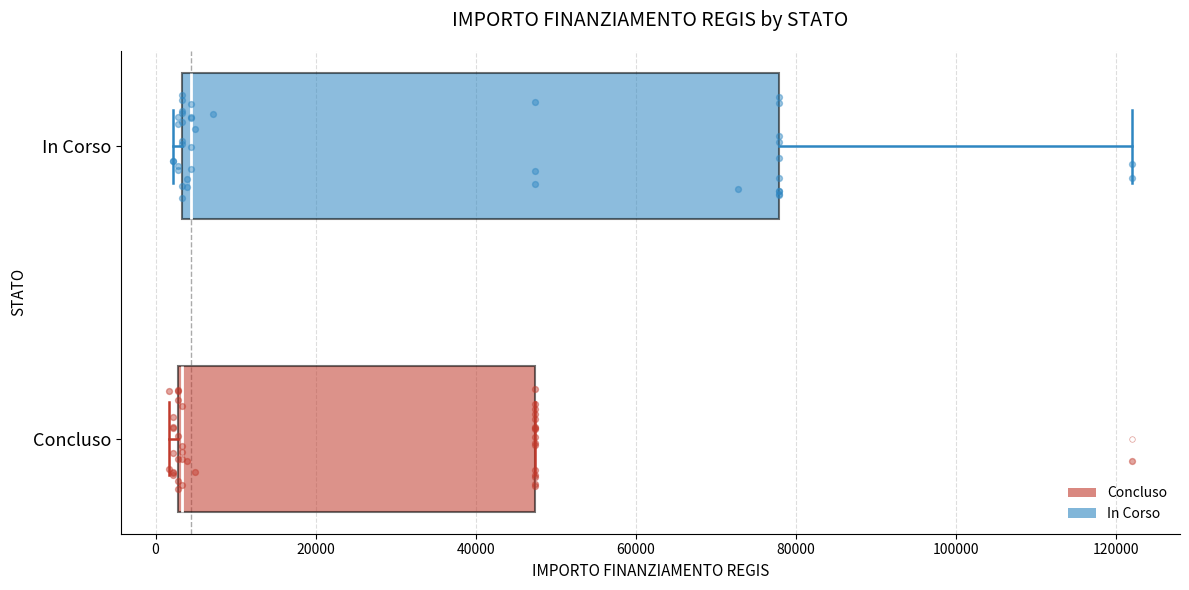

Where is the right edge of the box for In Corso on the x-axis? The values are not printed on the chart, so give them approximately, as read against the axis.

78000